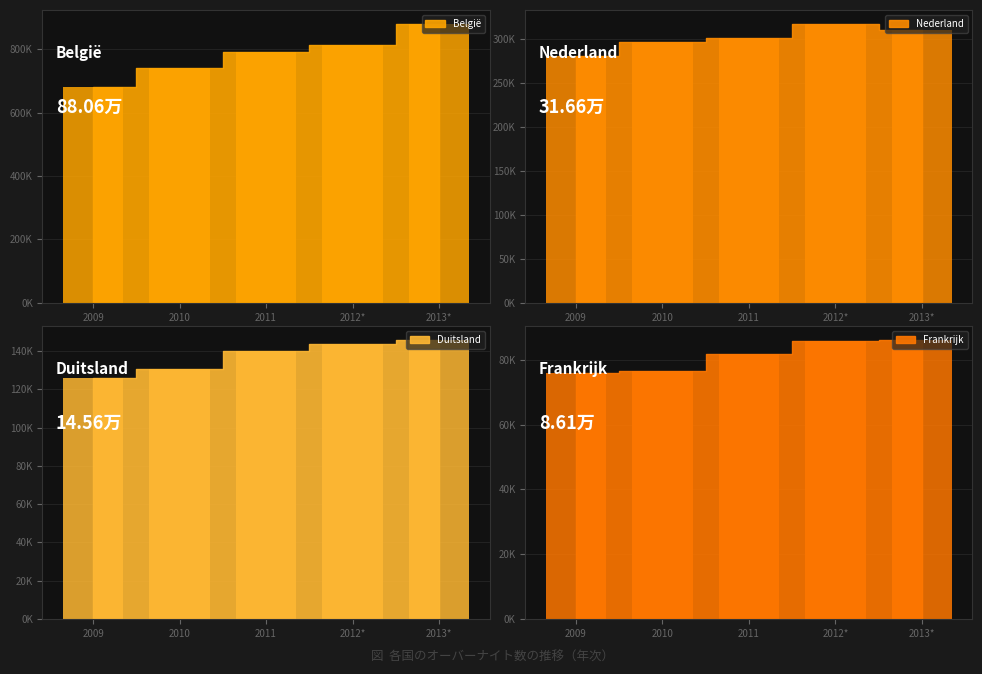

Reading left to right, what are all the values shown in this chart?

België: 2009=681000	2010=740348	2011=792464	2012*=814458	2013*=880644
Nederland: 2009=279860	2010=295809	2011=300769	2012*=316550	2013*=309413
Duitsland: 2009=126002	2010=130794	2011=140096	2012*=143370	2013*=145631
Frankrijk: 2009=76065	2010=76631	2011=81788	2012*=85918	2013*=86066